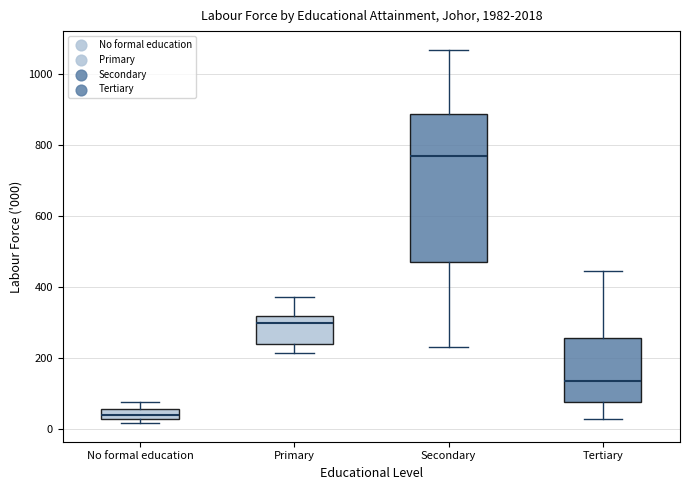

Comparing the boxes themselves (not the whiskers), which one is the tallest?

Secondary